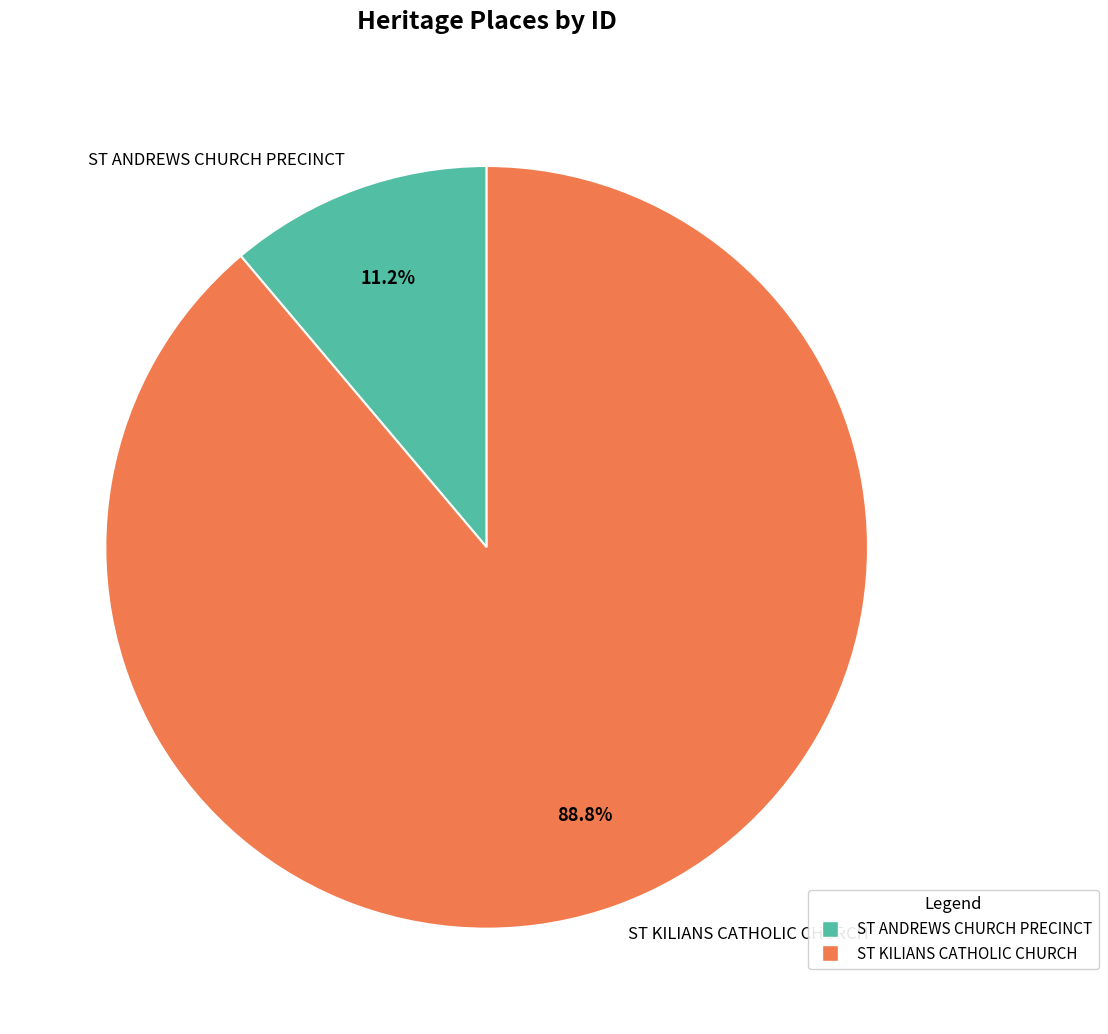

What is the ratio of the value at ST ANDREWS CHURCH PRECINCT to the value at ST KILIANS CATHOLIC CHURCH?

0.1